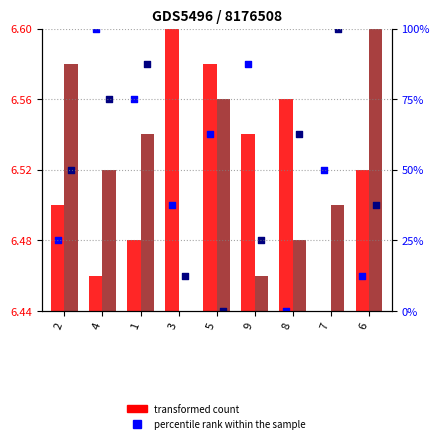

Which series reaches the maximum Y coordinate?

percentile rank (col_3)